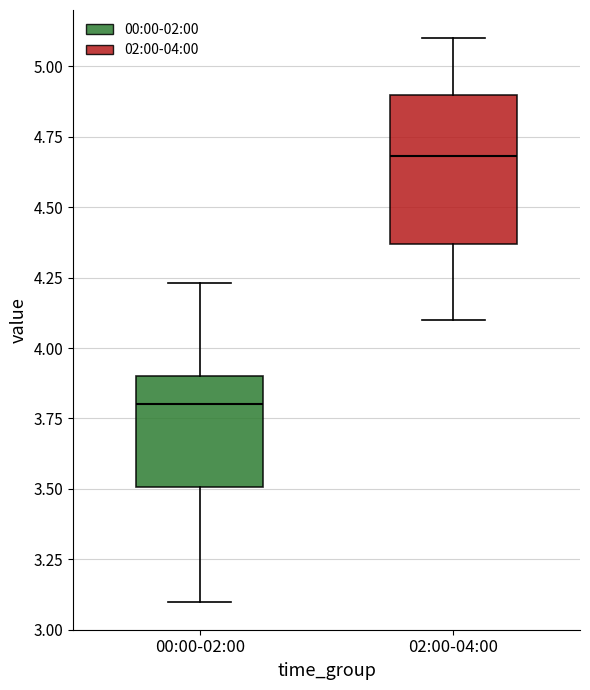

Reading left to right, transcribe this box plot: for each box, give where its median line is, the range the box spans, and where its two whiskers end, as read against the y-axis. The values are not printed on the chart, so give them approximately, as read against the axis.

00:00-02:00: median 3.80, box 3.50 to 3.90, whiskers 3.10 to 4.25
02:00-04:00: median 4.70, box 4.35 to 4.90, whiskers 4.10 to 5.10